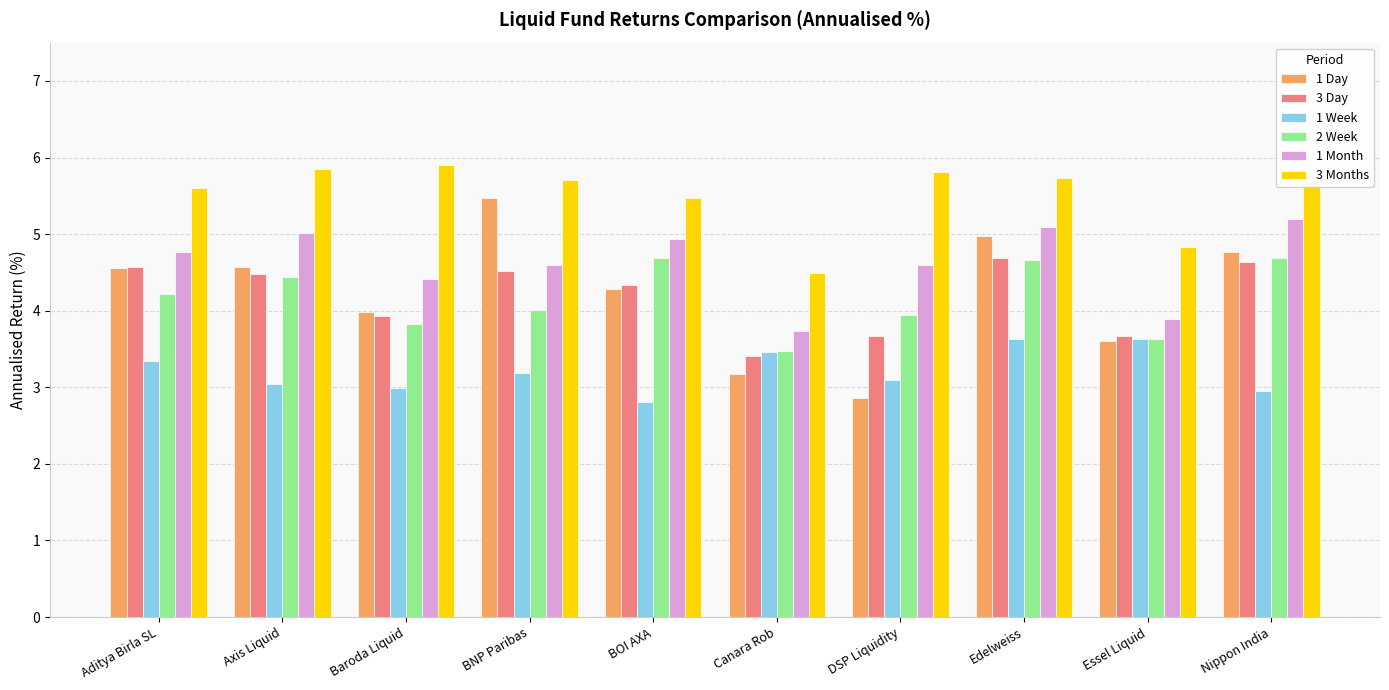

What is the label of the 3rd bar from the right?

Edelweiss